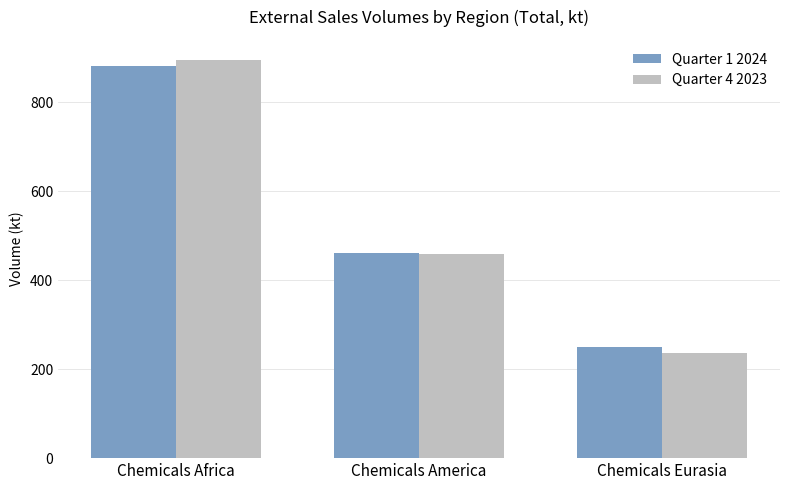

Does the chart contain stacked bars?

No